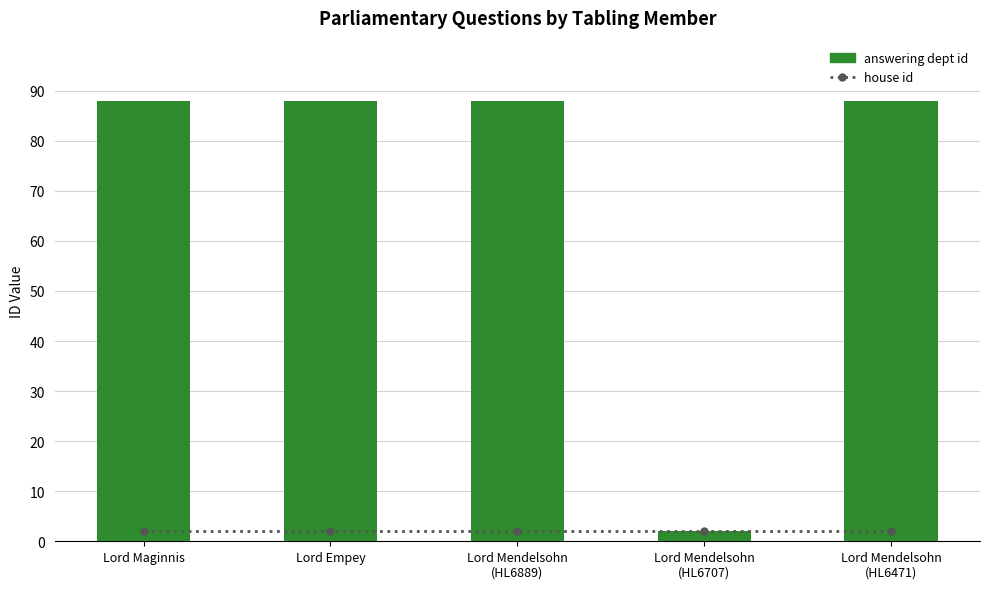

List the labels in order of answering dept id value, largest first.

Lord Maginnis, Lord Empey, Lord Mendelsohn
(HL6889), Lord Mendelsohn
(HL6471), Lord Mendelsohn
(HL6707)